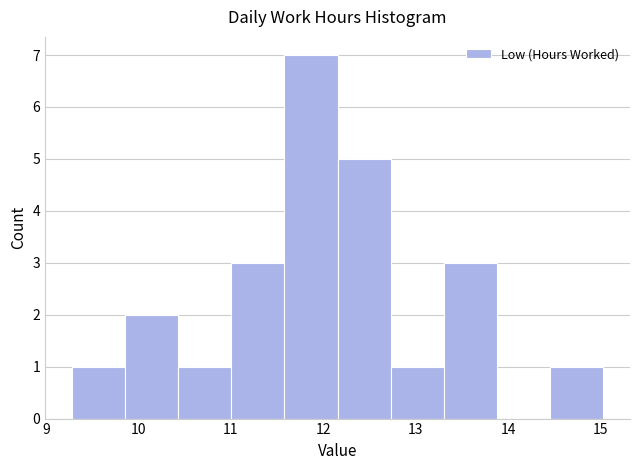

Reading left to right, transcribe this chart: for each bar, give the range it covers on the x-axis and its height. Neither the bar edges nor the heights are printed on the chart, so give them approximately, as read against the axes.

9.3 to 9.9: 1
9.9 to 10.4: 2
10.4 to 11.0: 1
11.0 to 11.6: 3
11.6 to 12.2: 7
12.2 to 12.7: 5
12.7 to 13.3: 1
13.3 to 13.9: 3
13.9 to 14.5: 0
14.5 to 15.0: 1